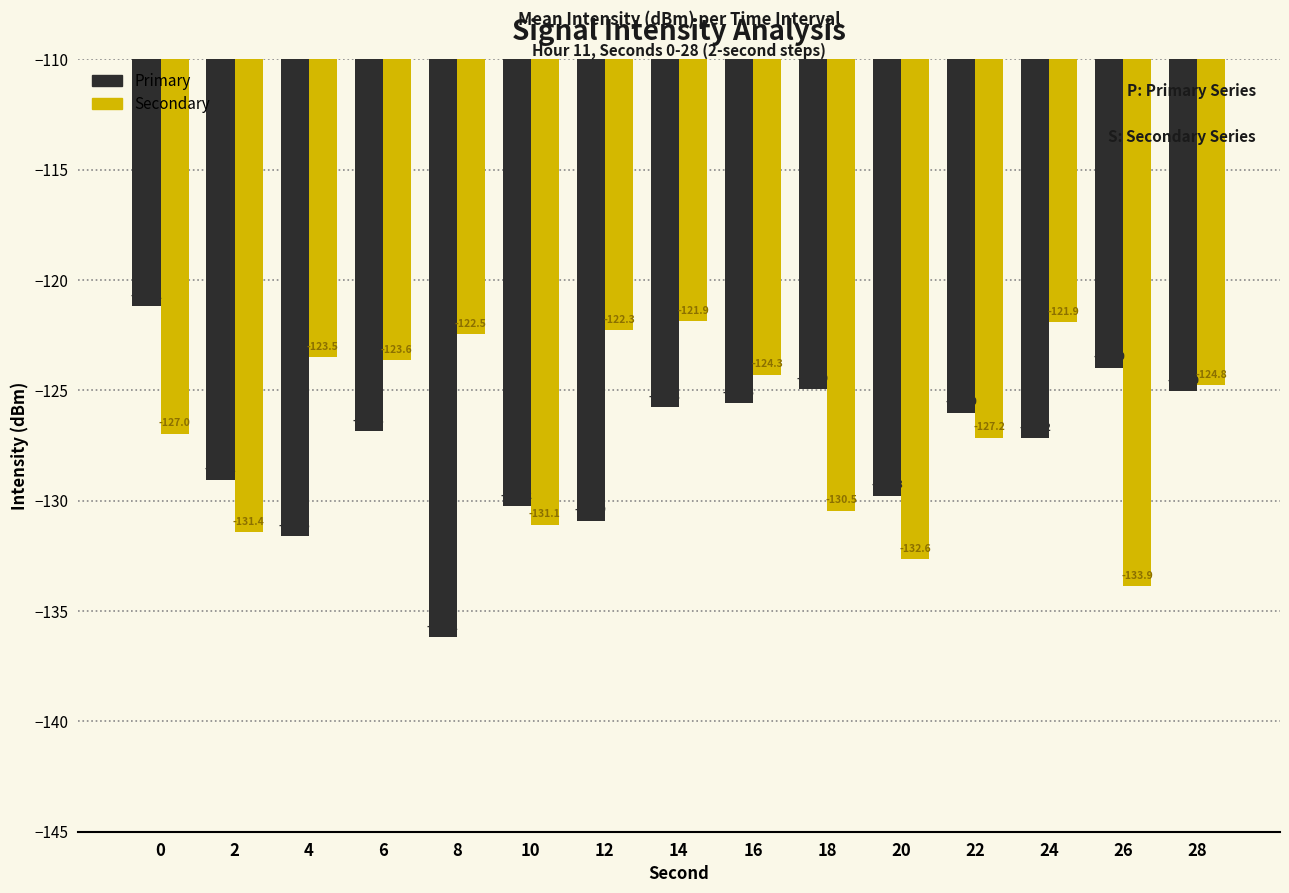

What are all the series names shown in the legend?

Primary, Secondary